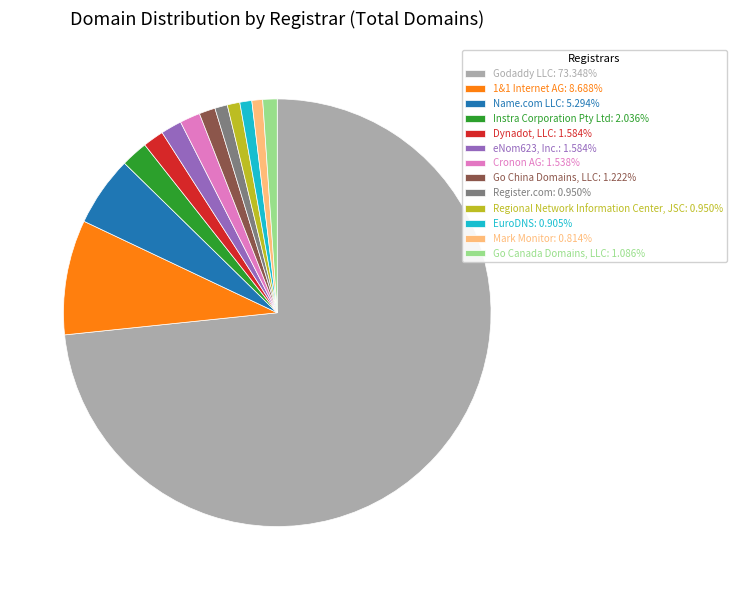

What is the ratio of the value at Go Canada Domains, LLC: 1.086% to the value at EuroDNS: 0.905%?

1.2